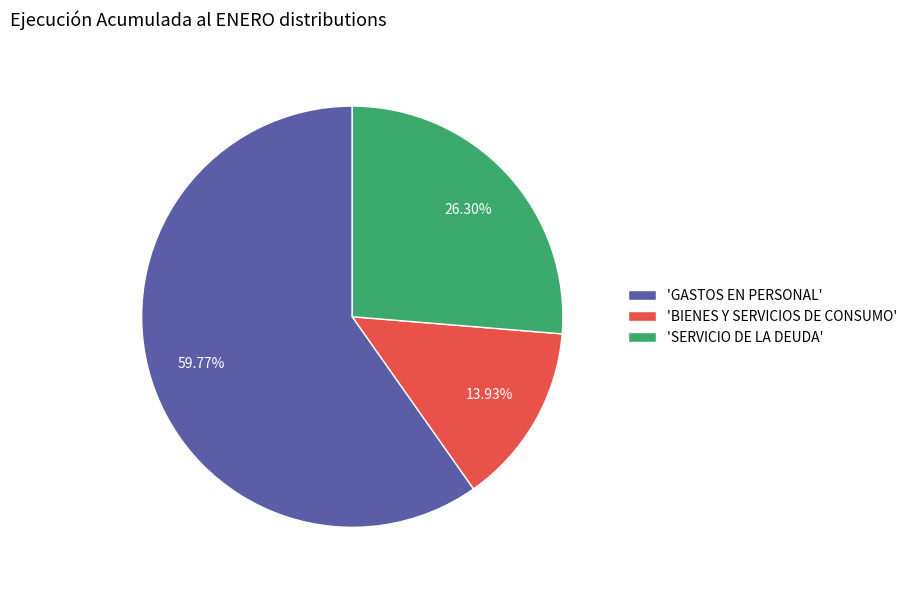

What is the ratio of the value at 'GASTOS EN PERSONAL' to the value at 'SERVICIO DE LA DEUDA'?

2.3